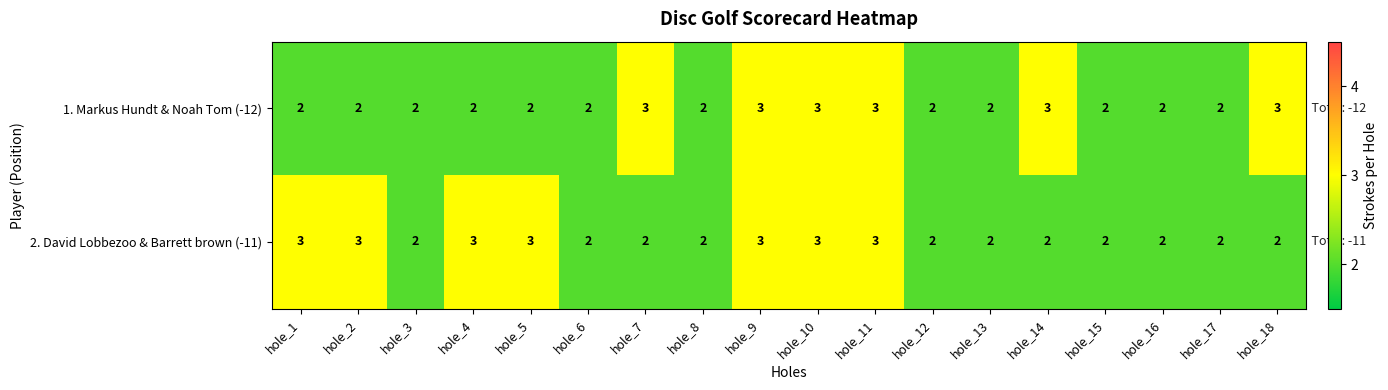

What is the sum of all 1. Markus Hundt & Noah Tom (-12) values?

42